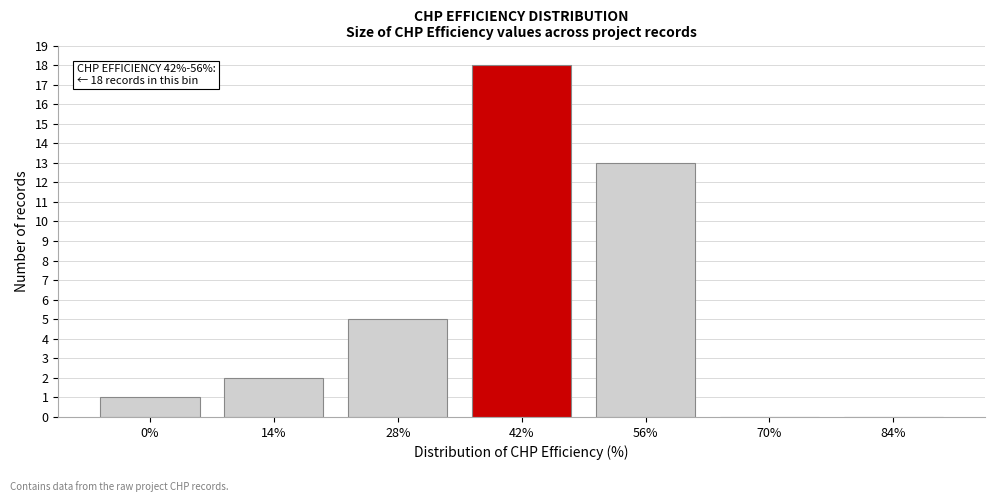

Reading right to left, what are all the values shown in this chart?

84%=0	70%=0	56%=13	42%=18	28%=5	14%=2	0%=1